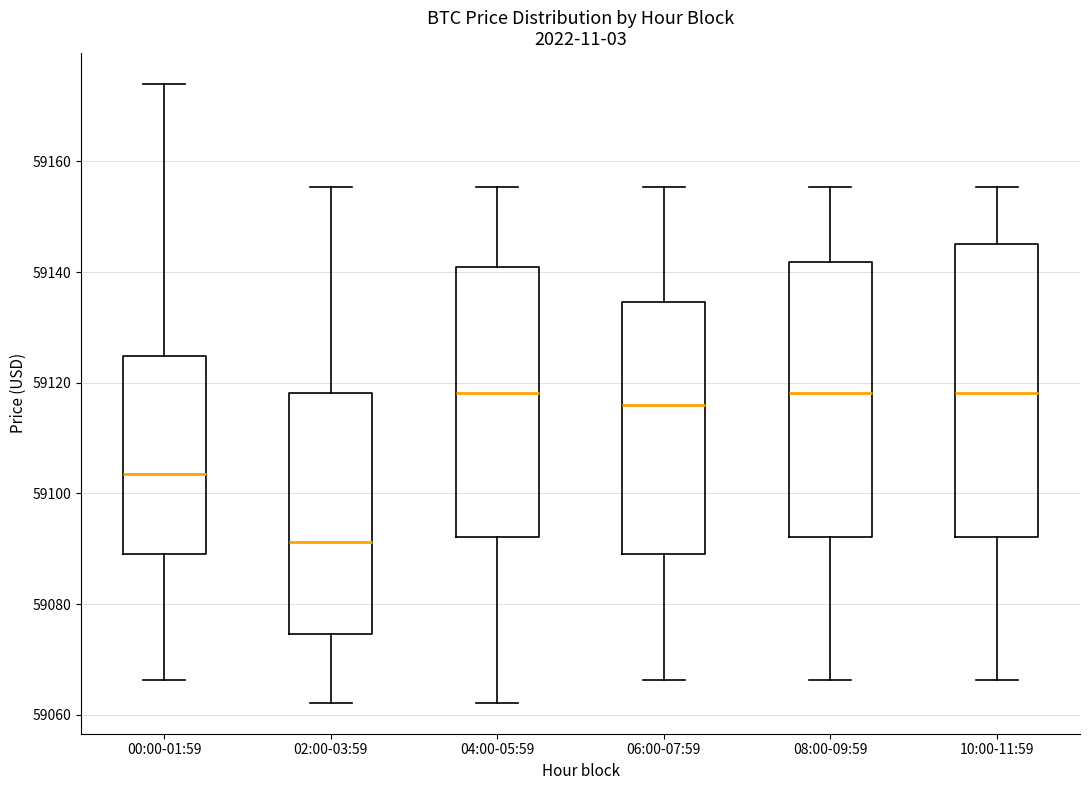

Reading left to right, transcribe this box plot: for each box, give where its median line is, the range the box spans, and where its two whiskers end, as read against the y-axis. The values are not printed on the chart, so give them approximately, as read against the axis.

00:00-01:59: median 59104, box 59090 to 59124, whiskers 59066 to 59174
02:00-03:59: median 59092, box 59074 to 59118, whiskers 59062 to 59156
04:00-05:59: median 59118, box 59092 to 59140, whiskers 59062 to 59156
06:00-07:59: median 59116, box 59090 to 59134, whiskers 59066 to 59156
08:00-09:59: median 59118, box 59092 to 59142, whiskers 59066 to 59156
10:00-11:59: median 59118, box 59092 to 59146, whiskers 59066 to 59156